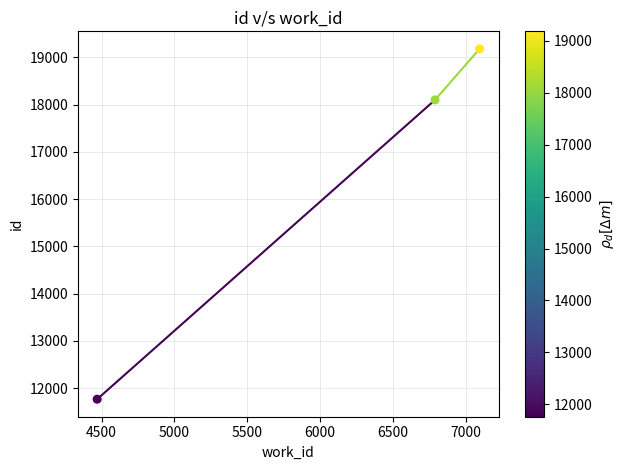

What Y value in the scatter plot is closest to 15471?

18098